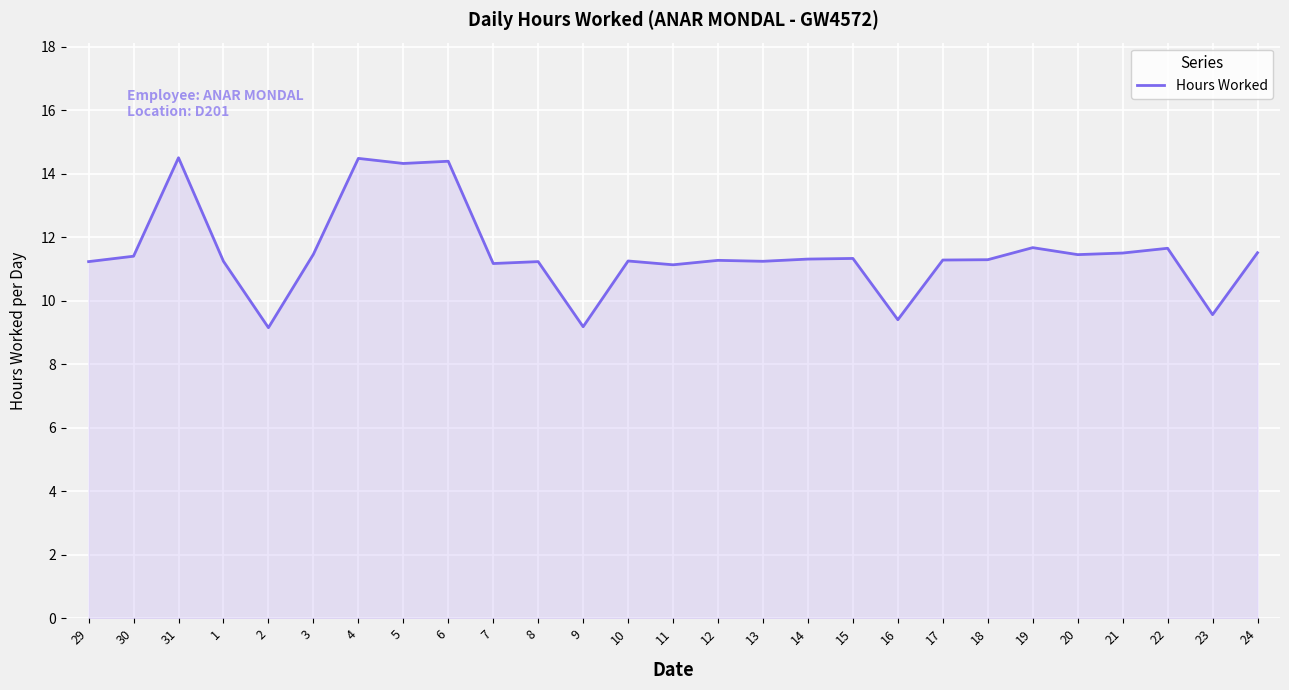

What is the maximum value shown in the chart?

14.5